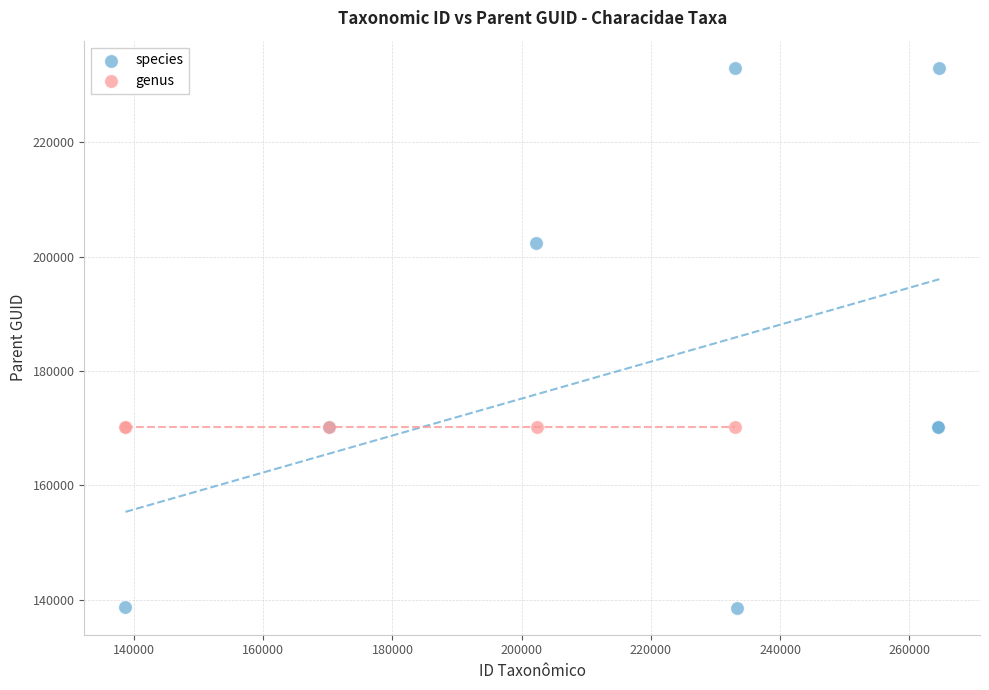

Which series contains the highest Y value?

species